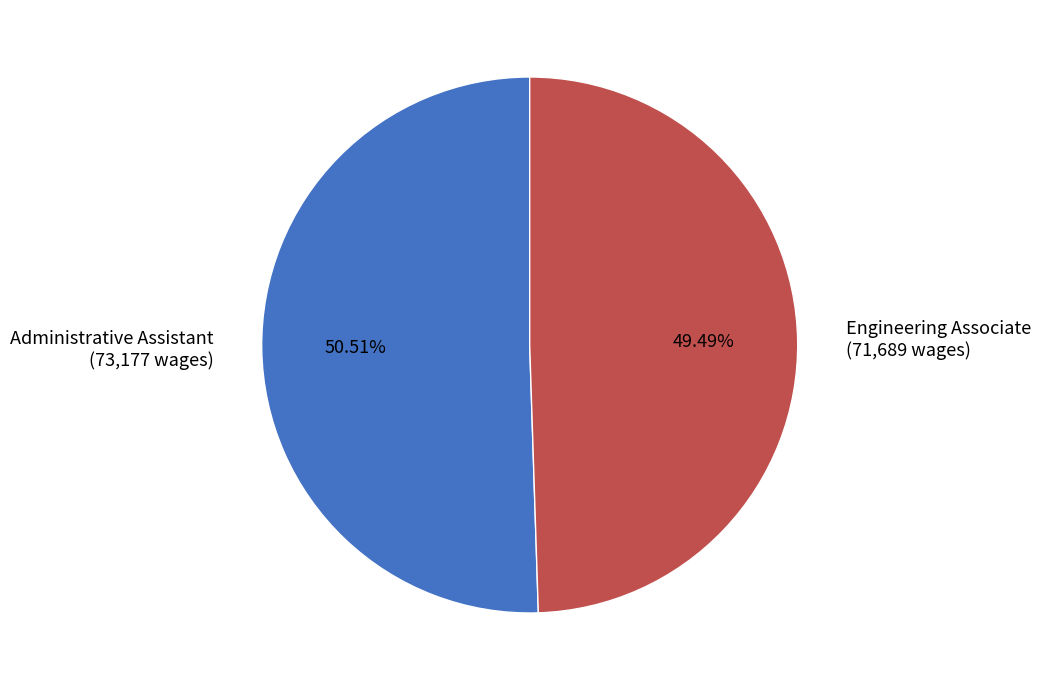

What percentage is the Engineering Associate slice, to the nearest percent?

49%